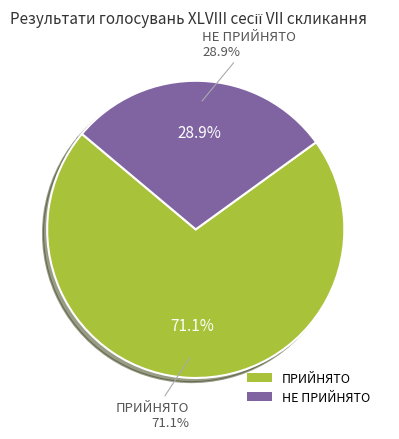

Which slice is the largest?

ПРИЙНЯТО